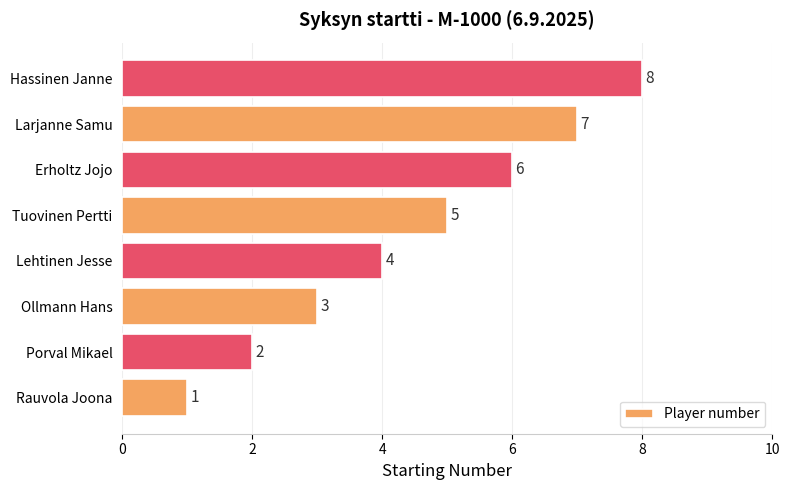

Approximately how many times larger is the value at Lehtinen Jesse compared to Porval Mikael?

2.0